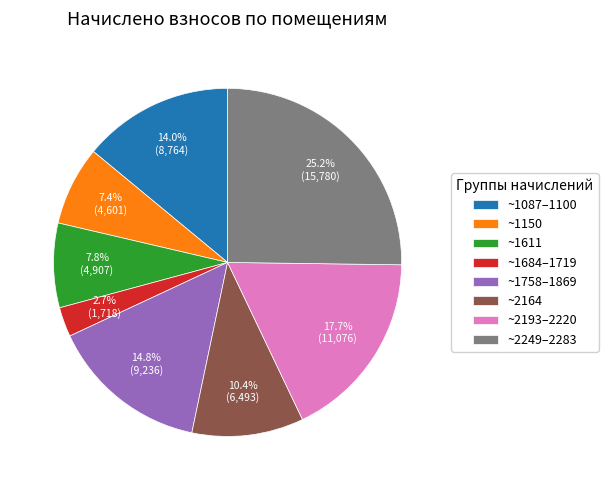

Does ~2164 account for over 50% of the chart?

No